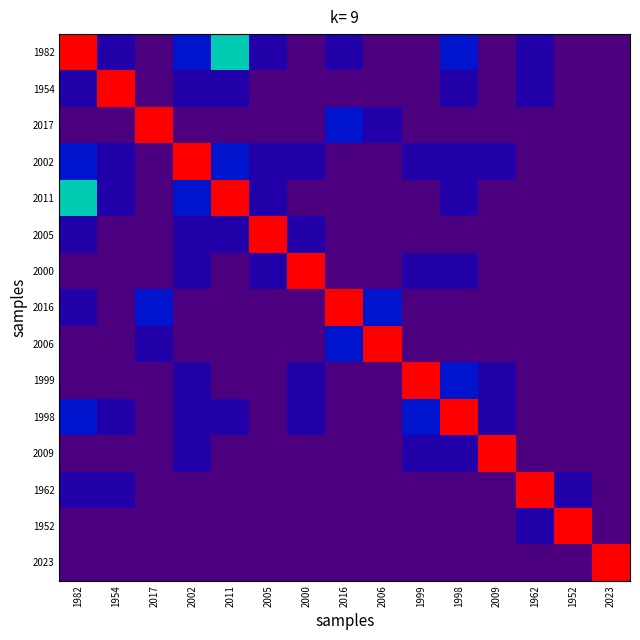

Which has a higher value, 1952 or 2009?

1952